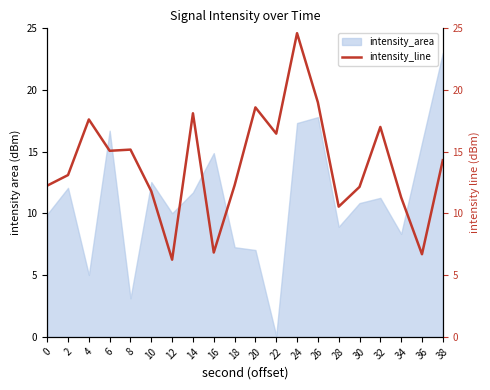

List the labels in order of value, smallest first.

12, 36, 16, 28, 34, 10, 30, 0, 18, 2, 38, 6, 8, 22, 32, 4, 14, 20, 26, 24